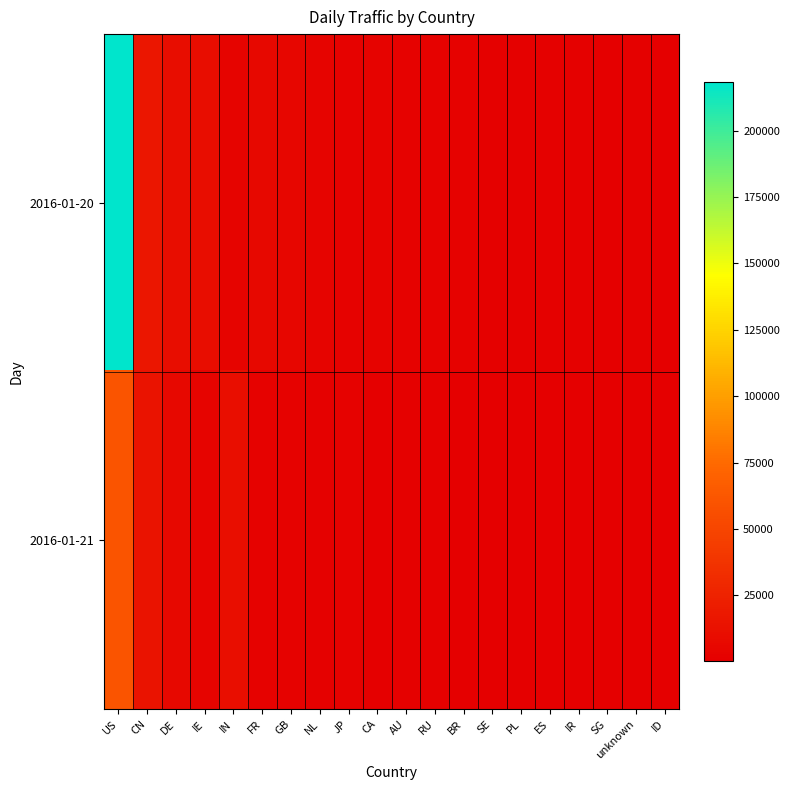

Which label corresponds to the largest value in the chart?

US